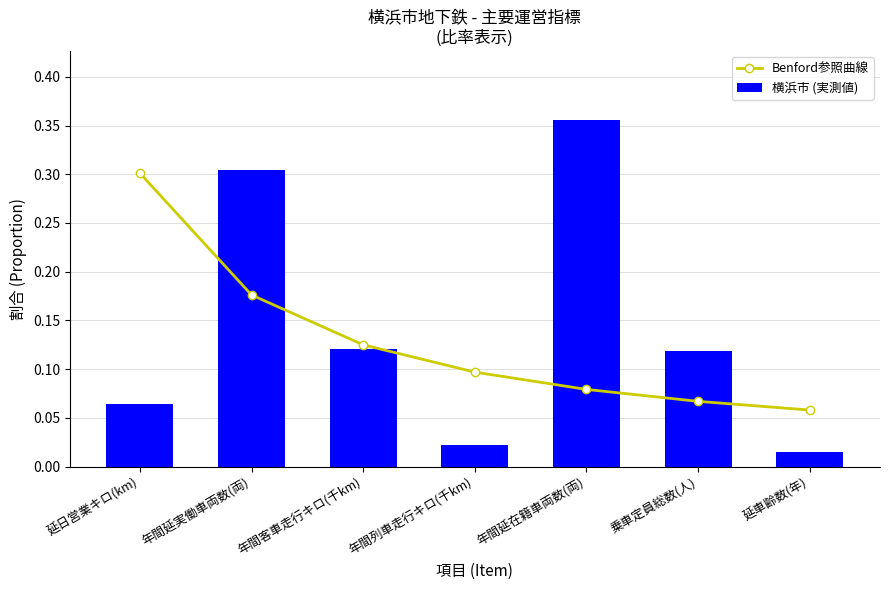

Is the value of Benford参照曲線 at 乗車定員総数(人) greater than the value of 横浜市 (実測値) at 年間列車走行キロ(千km)?

Yes